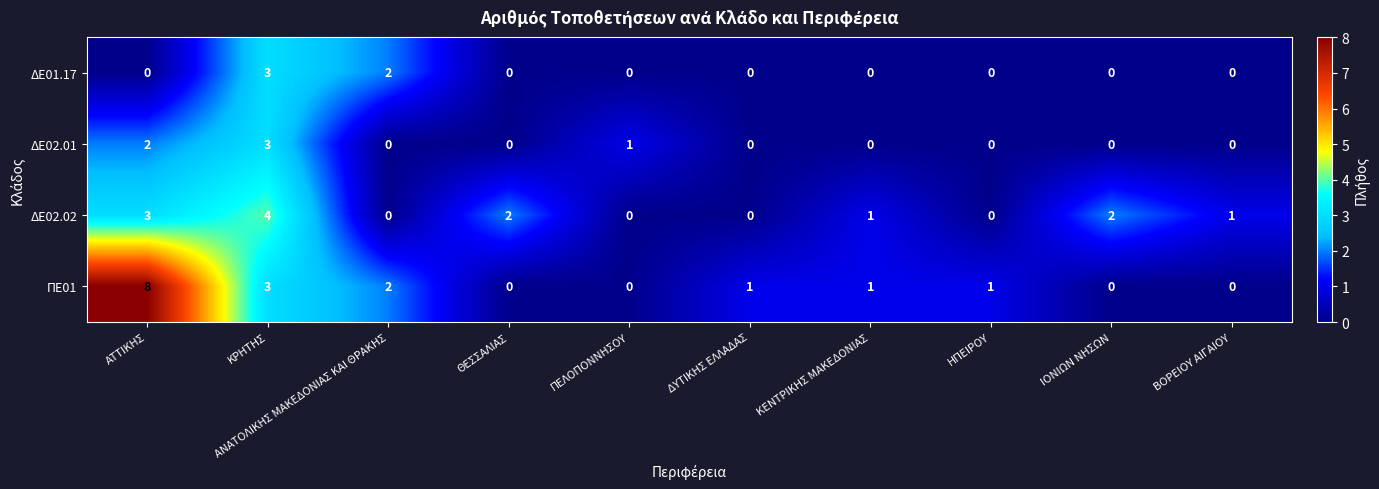

What is the greatest value displayed?

8